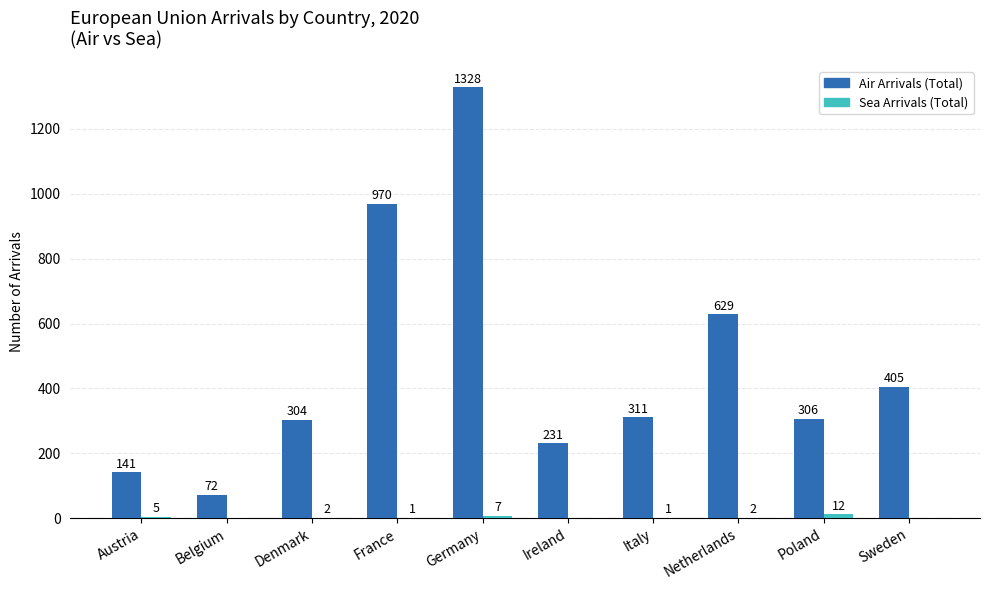

What is the sum of all Air Arrivals (Total) values?

4697